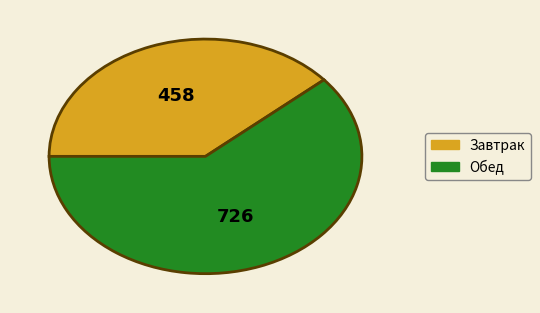

Is there any slice that represents more than half of the pie?

Yes